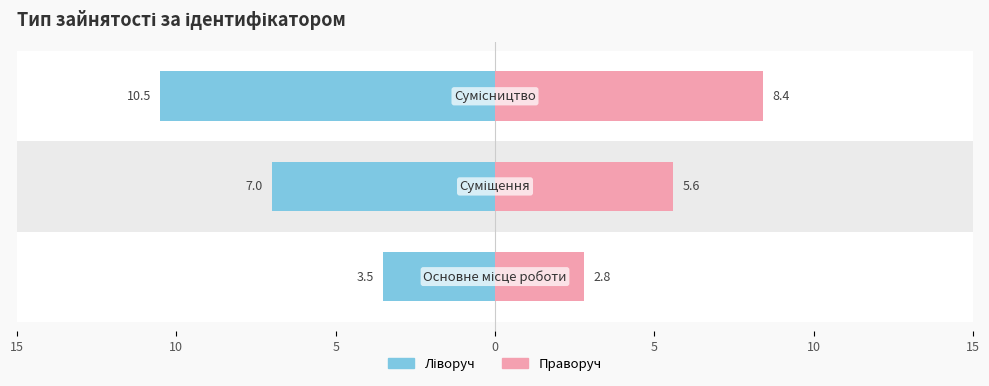

Are the bars horizontal?

Yes